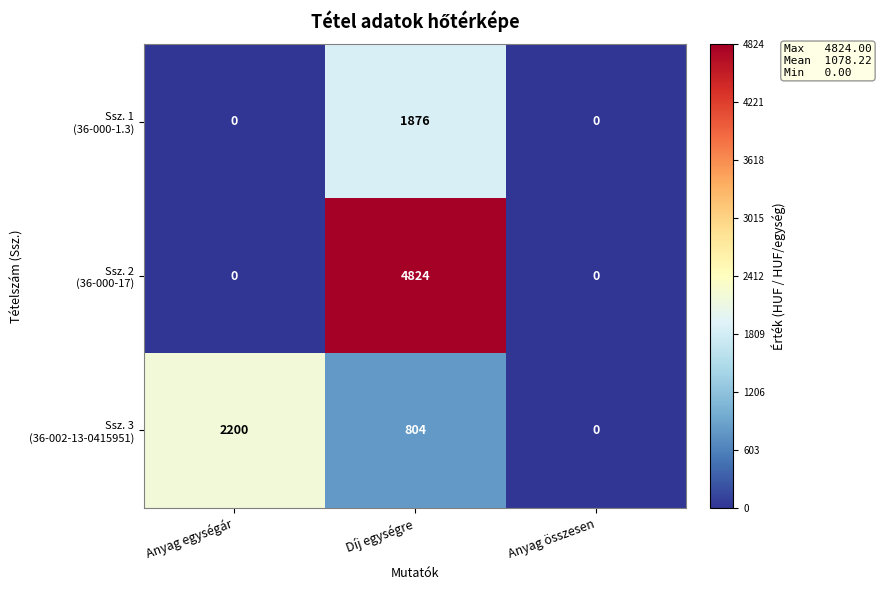

What is the difference between the highest and lowest values at Anyag egységár?

2200